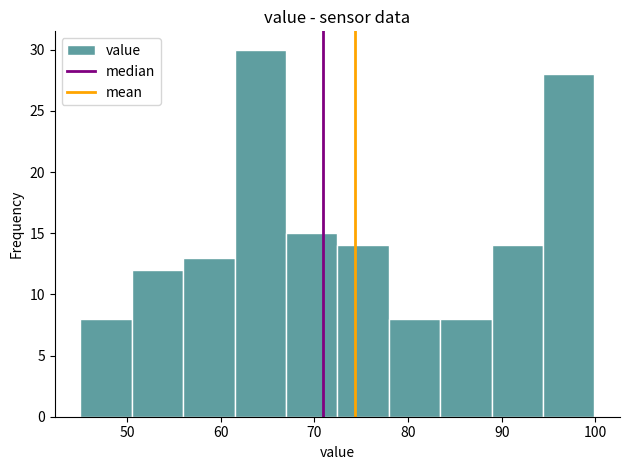

How tall is the bar that spans 67 to 72 on the x-axis? Neither the bar edges nor the heights are printed on the chart, so give them approximately, as read against the axes.

15